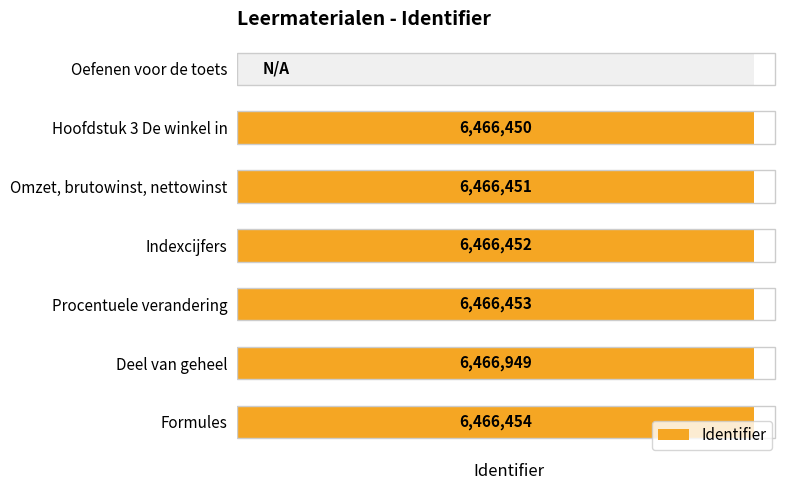

What is the greatest value displayed?

6466949